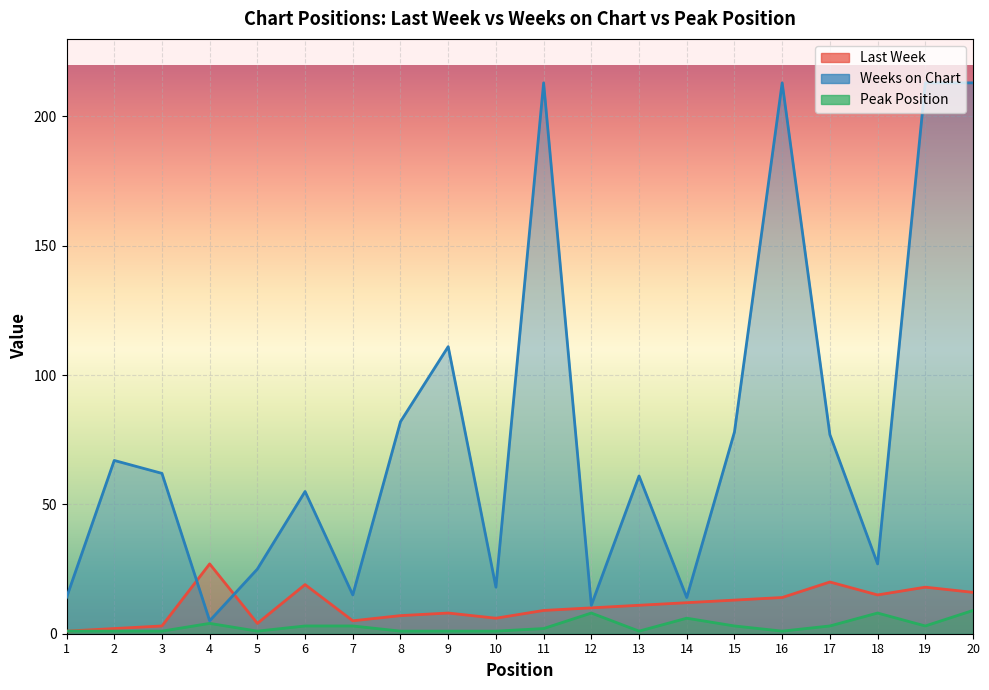

At which category is the sum across all series the highest?

20